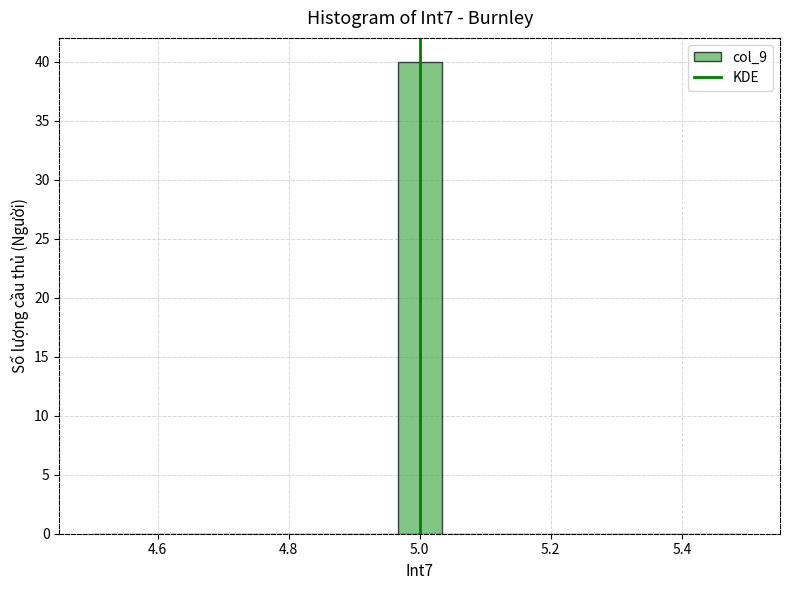

Around what value on the x-axis is the tallest bar? Give the approximate position of its centre, as read against the axis.

5.00